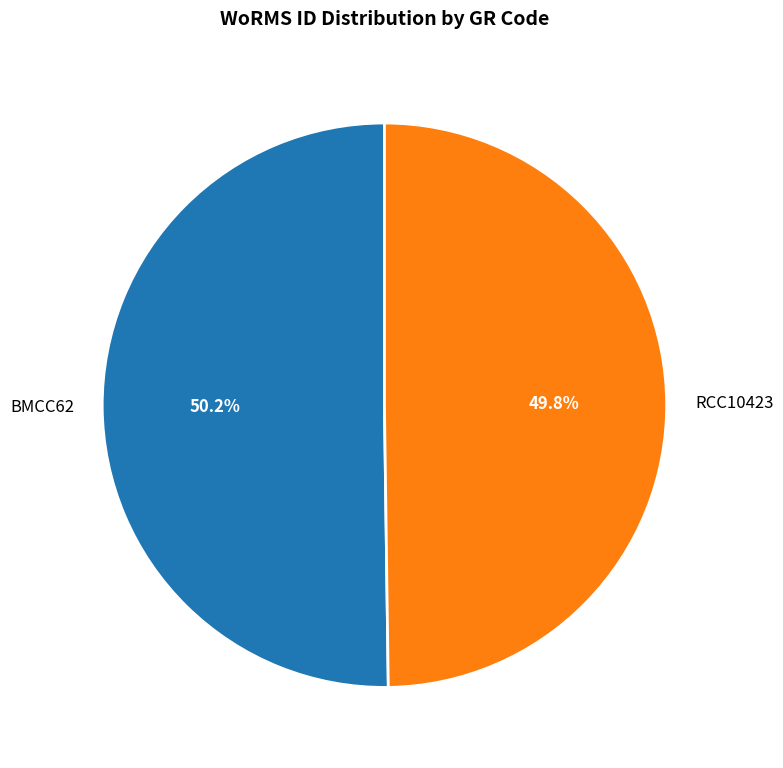

How much of the chart is everything except RCC10423?

50.2%